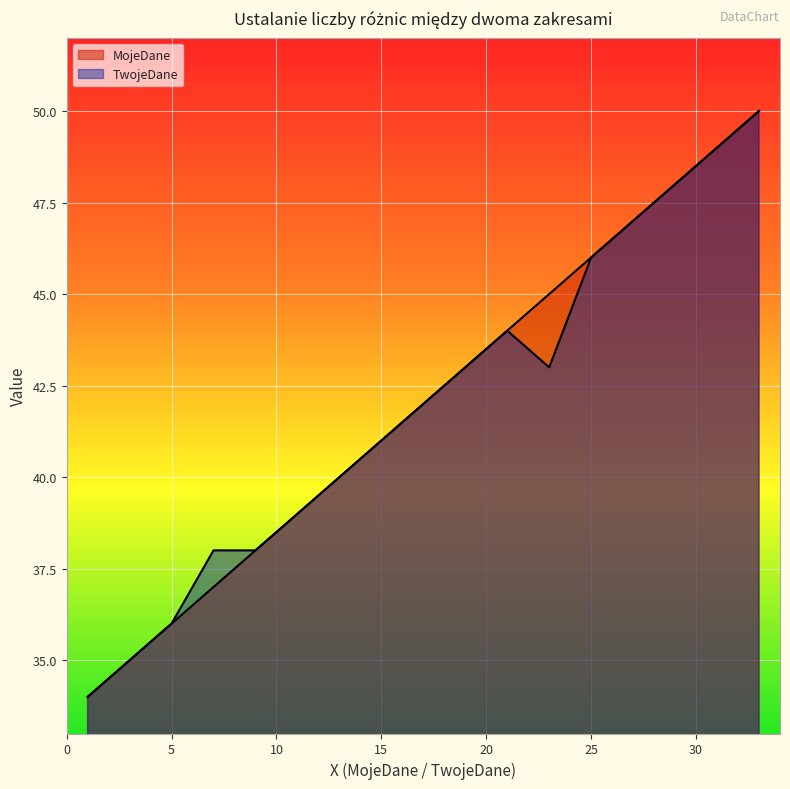

True or false: TwojeDane and MojeDane cross at least once.

False